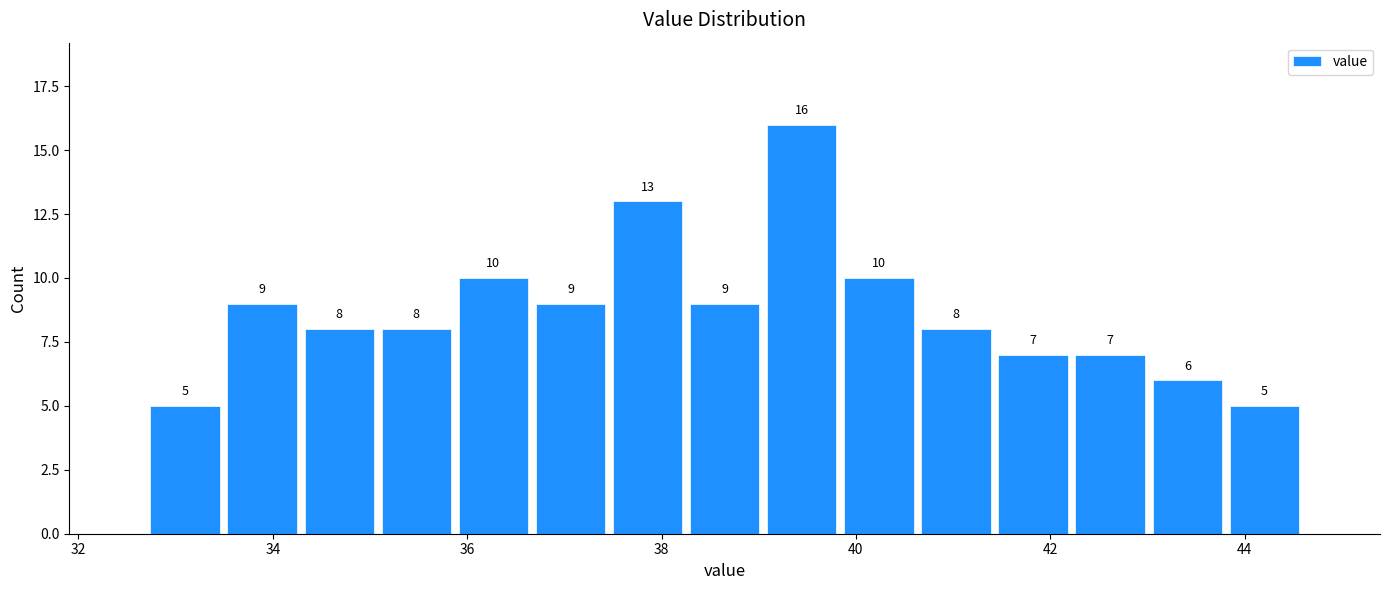

Around what value on the x-axis is the tallest bar? Give the approximate position of its centre, as read against the axis.

39.4